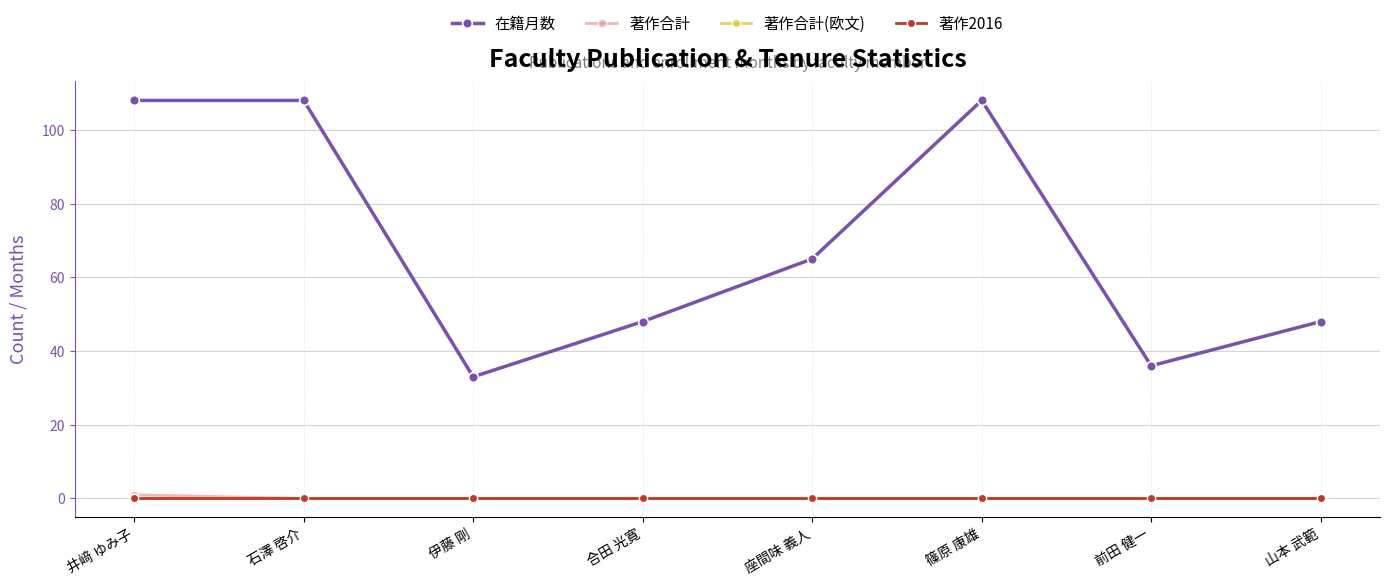

Reading right to left, extract all data points from this chart.

在籍月数: 山本 武範=48	前田 健一=36	篠原 康雄=108	座間味 義人=65	合田 光寛=48	伊藤 剛=33	石澤 啓介=108	井﨑 ゆみ子=108
著作合計: 山本 武範=0	前田 健一=0	篠原 康雄=0	座間味 義人=0	合田 光寛=0	伊藤 剛=0	石澤 啓介=0	井﨑 ゆみ子=1
著作合計(欧文): 山本 武範=0	前田 健一=0	篠原 康雄=0	座間味 義人=0	合田 光寛=0	伊藤 剛=0	石澤 啓介=0	井﨑 ゆみ子=0
著作2016: 山本 武範=0	前田 健一=0	篠原 康雄=0	座間味 義人=0	合田 光寛=0	伊藤 剛=0	石澤 啓介=0	井﨑 ゆみ子=0